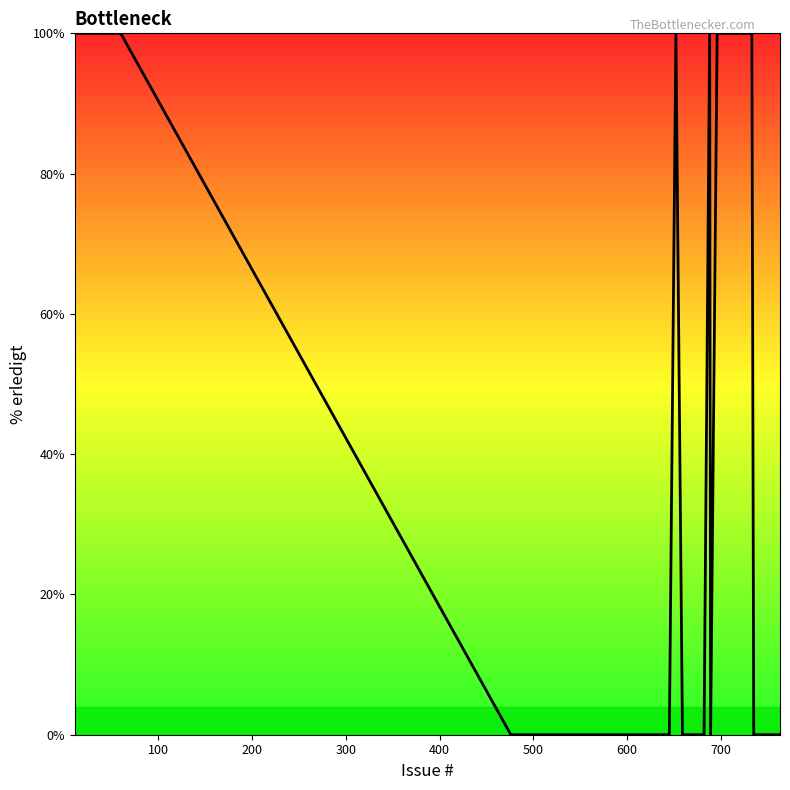

What is the difference between the maximum and minimum values?

100